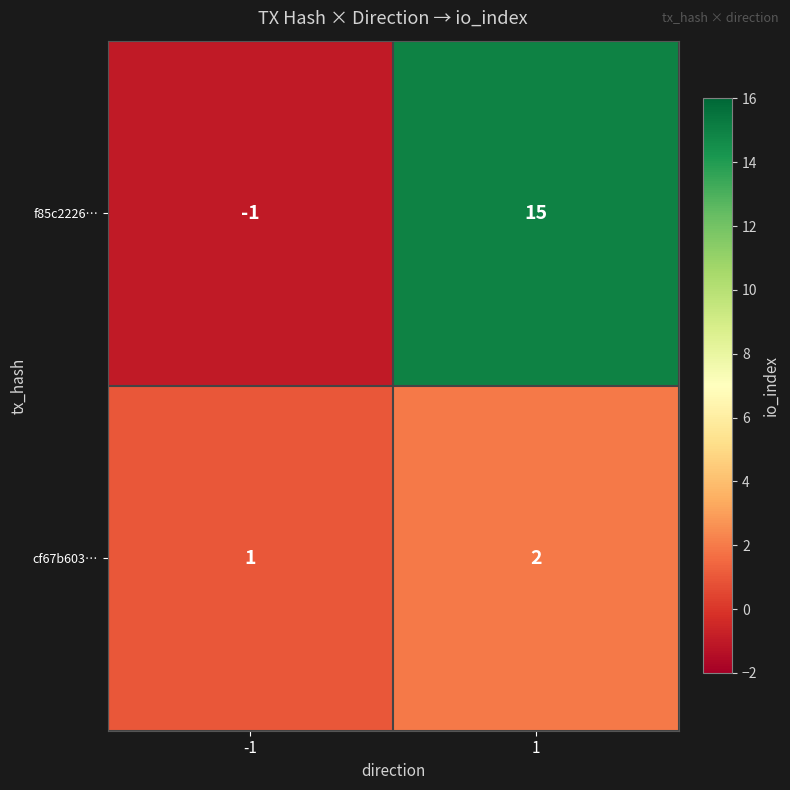

Count the number of categories in the chart.

2